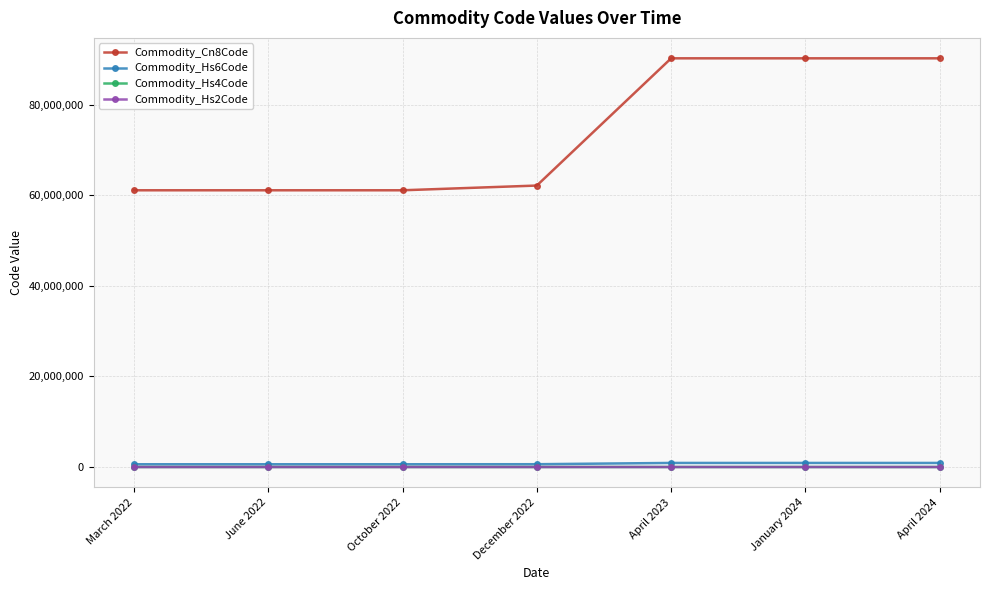

Is the value of Commodity_Cn8Code at April 2024 greater than the value of Commodity_Hs2Code at June 2022?

Yes